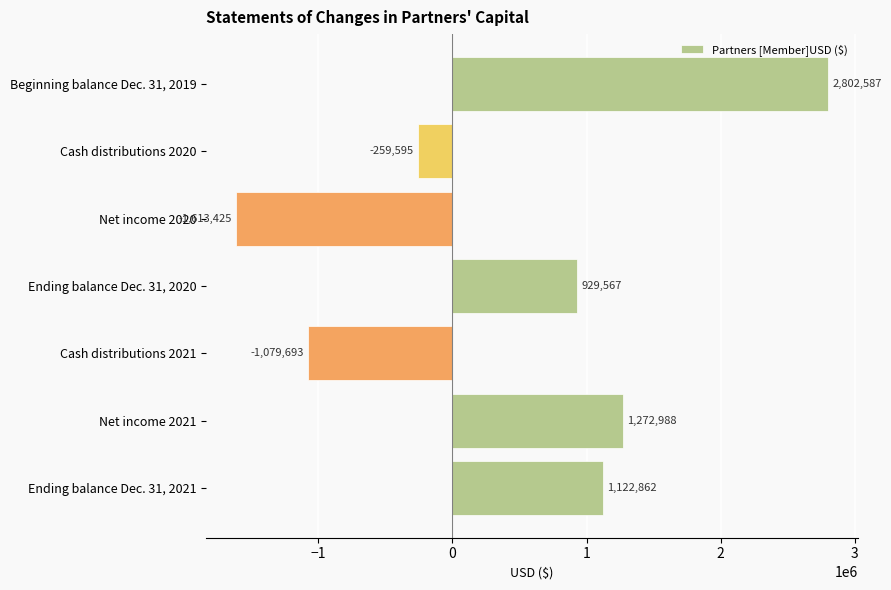

What is the change in value from Beginning balance Dec. 31, 2019 to Net income 2021?

-1529599